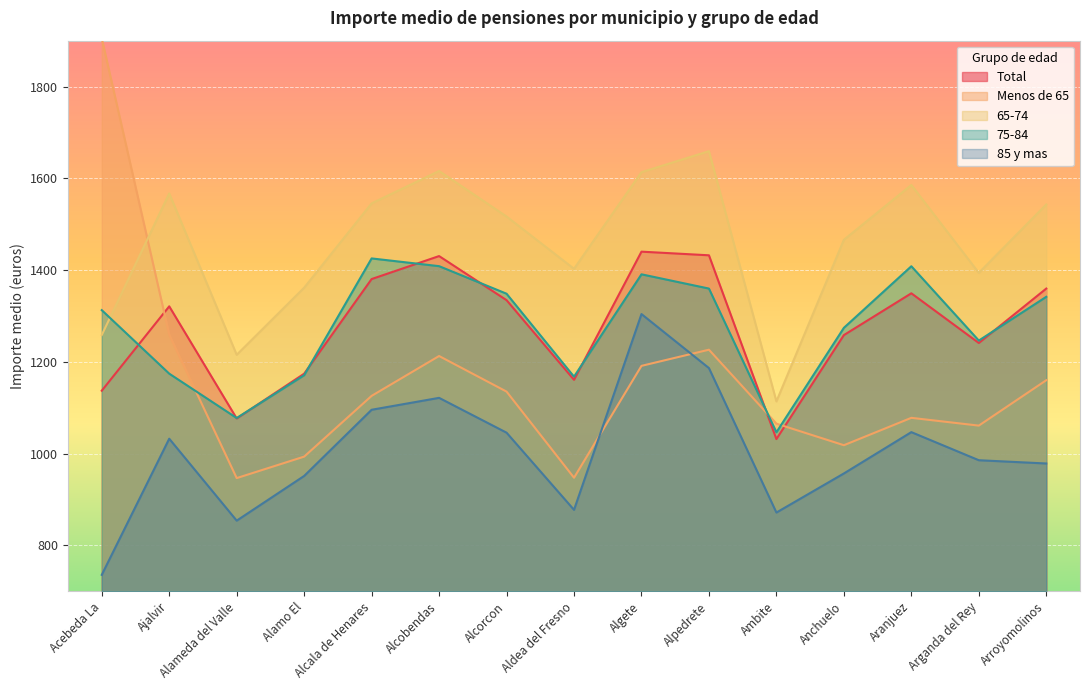

Reading right to left, list all the values displayed in this chart.

Total: 1359.7	1241.1	1349.4	1258.3	1031.7	1432.2	1440.2	1160.9	1334.5	1430.5	1380.4	1174.2	1076.6	1321.0	1137.1
Menos de 65: 1160.0	1061.0	1078.0	1018.3	1065.3	1226.5	1191.2	947.4	1135.2	1212.7	1125.8	993.4	946.6	1259.2	1904.9
65-74: 1543.0	1394.0	1585.5	1466.0	1113.8	1659.1	1613.3	1402.8	1516.7	1615.9	1545.4	1361.6	1215.4	1567.0	1258.5
75-84: 1341.8	1246.4	1408.3	1274.1	1046.5	1359.7	1390.8	1167.7	1348.5	1408.5	1425.4	1170.9	1077.6	1174.3	1312.7
85 y mas: 978.5	985.6	1046.8	956.7	871.6	1186.4	1304.1	877.4	1045.6	1121.5	1095.5	951.4	853.9	1032.5	735.8